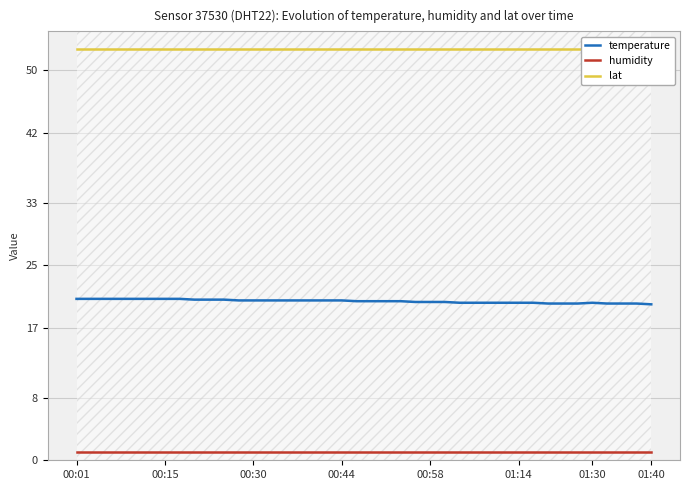

Where is lat nearest to the value 52?

00:01